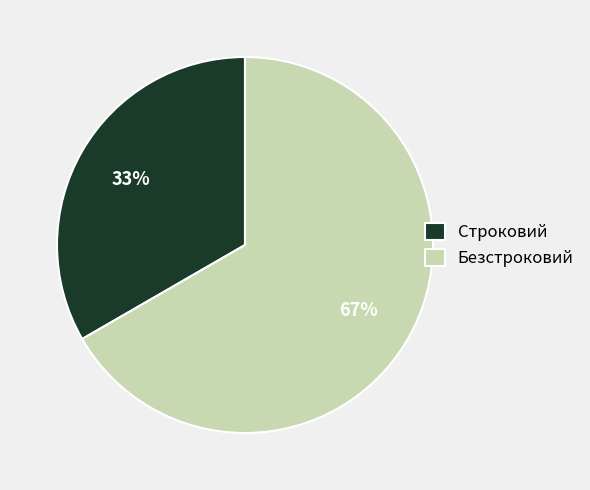

To the nearest percent, what portion does Строковий represent?

33%